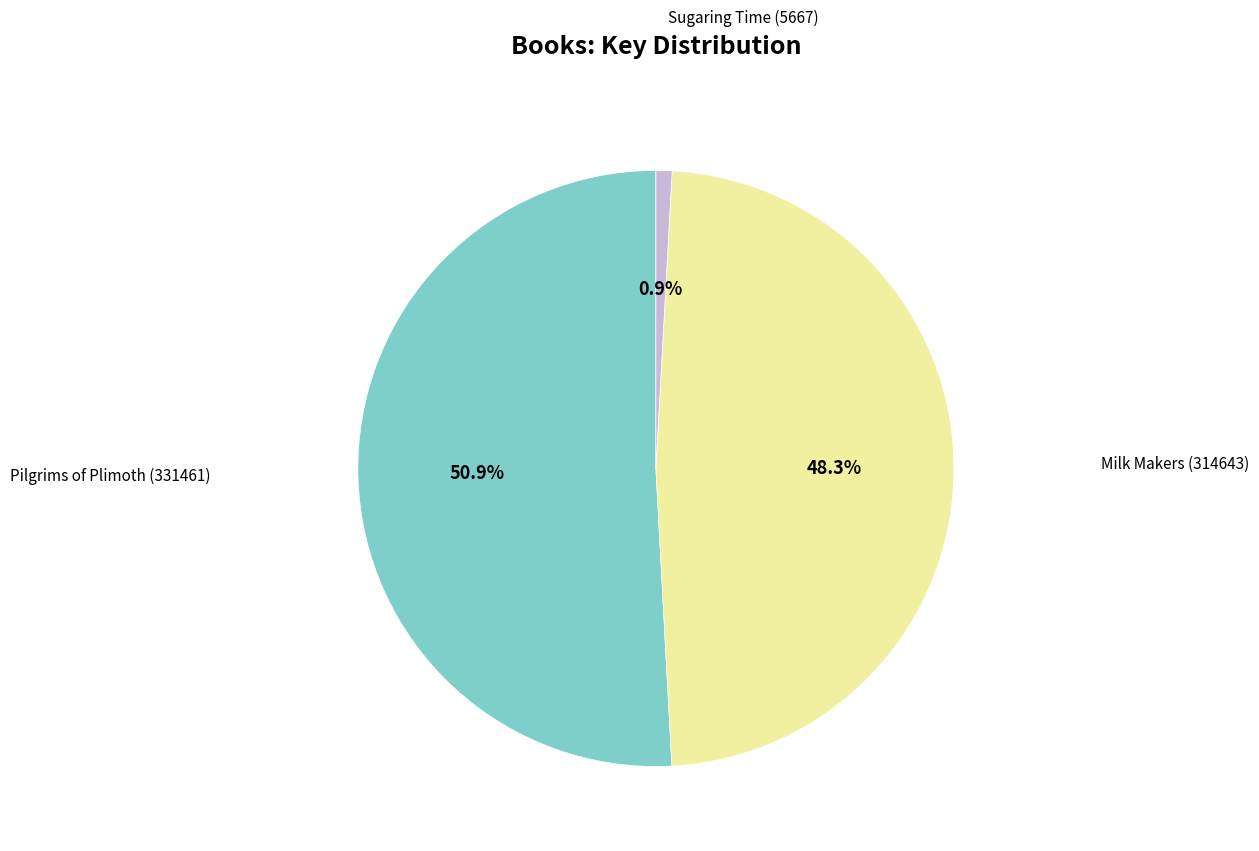

Is there any slice that represents more than half of the pie?

Yes